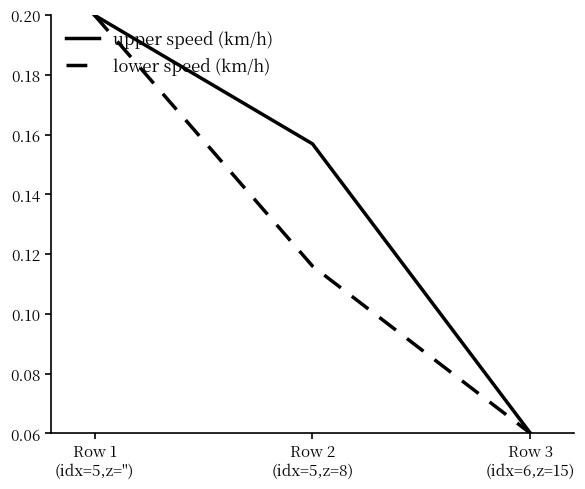

At how many categories does at least one series exceed 0?

3